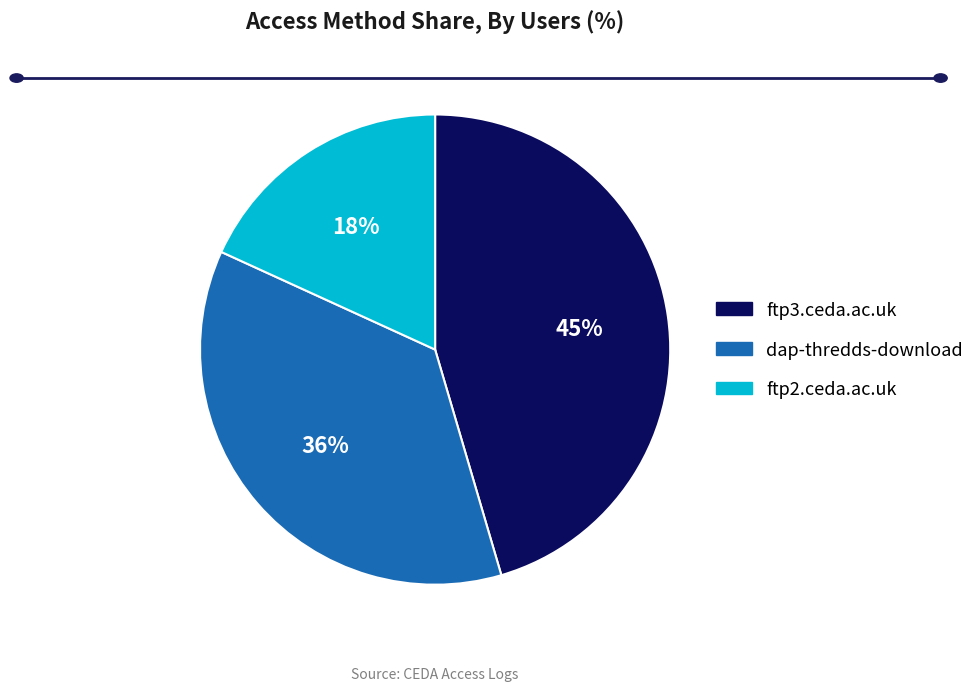

What is the largest slice in the pie chart?

ftp3.ceda.ac.uk